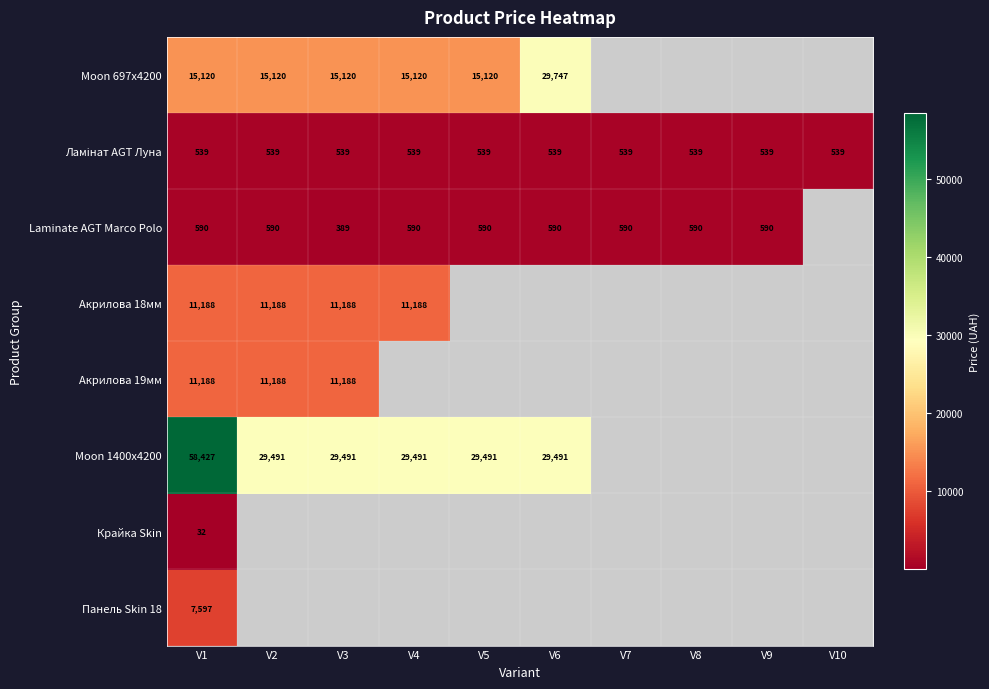

What is the difference between the highest and lowest values at V1?

58395